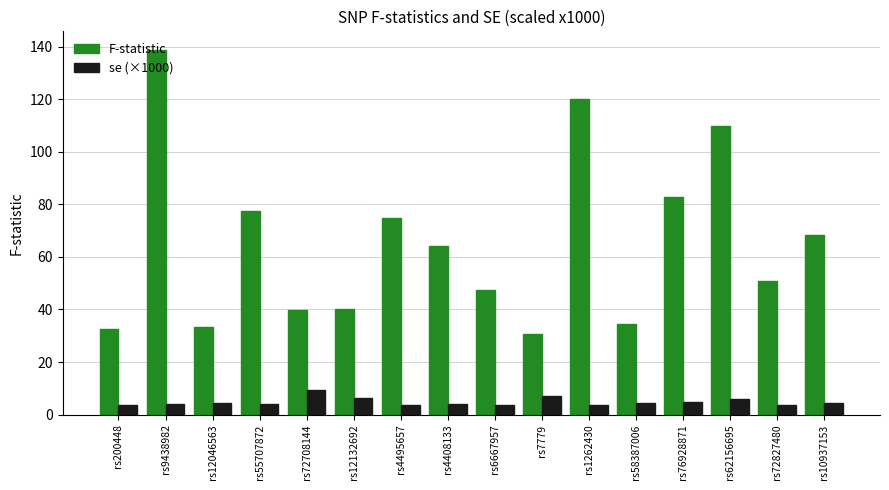

Count the number of categories in the chart.

16